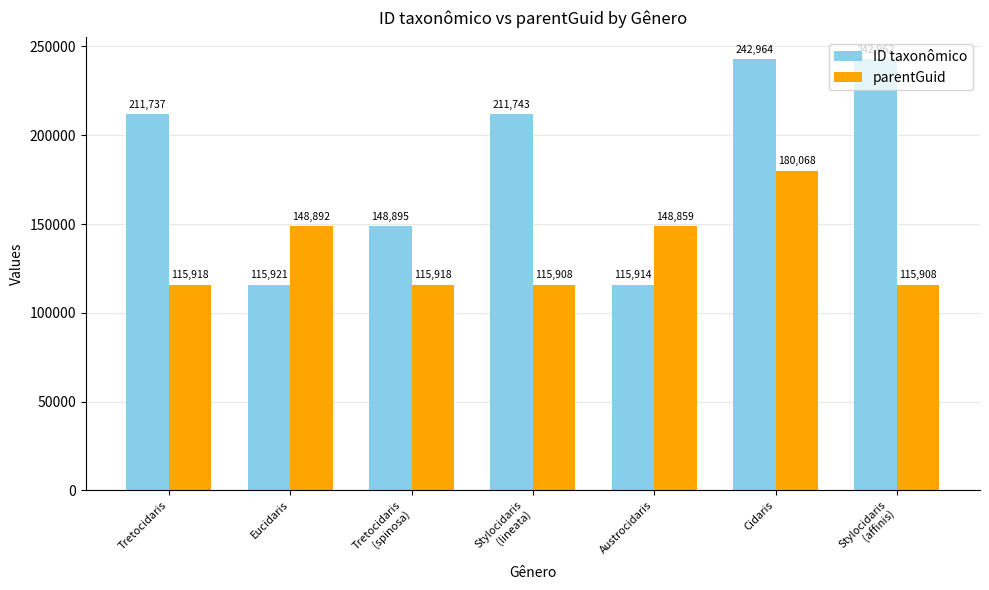

How many values in the ID taxonômico series are below 211737?

3